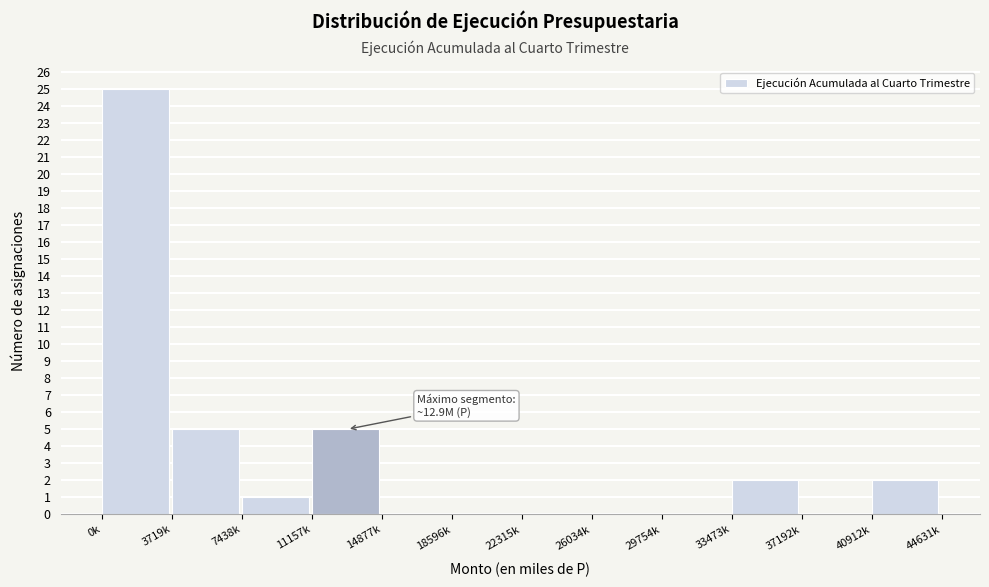

Reading right to left, list all the values displayed in this chart.

40912k=2	37192k=0	33473k=2	29754k=0	26034k=0	22315k=0	18596k=0	14877k=0	11157k=5	7438k=1	3719k=5	0k=25